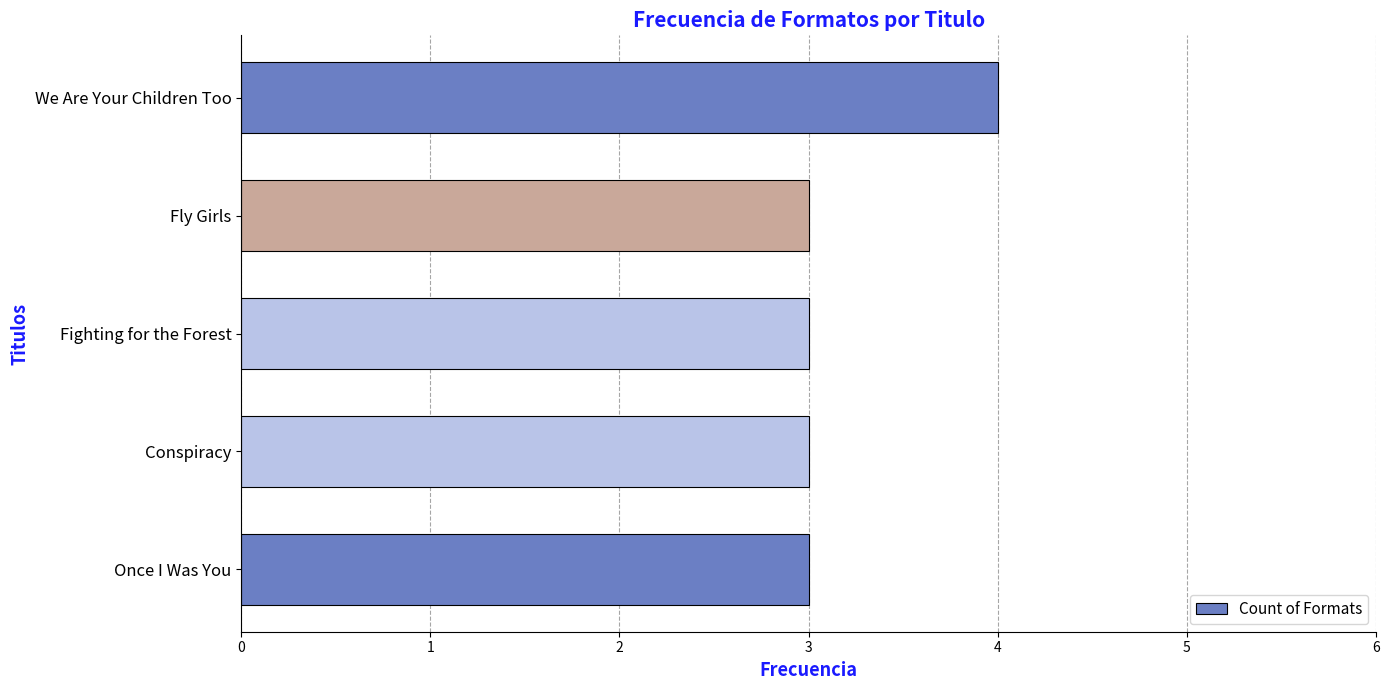

What is the ratio of the value at Conspiracy to the value at Fly Girls?

1.0